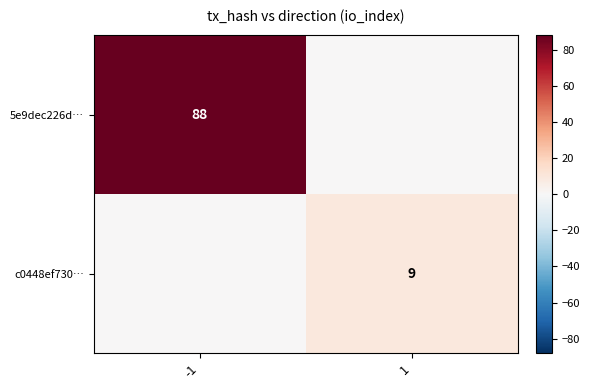

What is the total value across all series at 1?

9